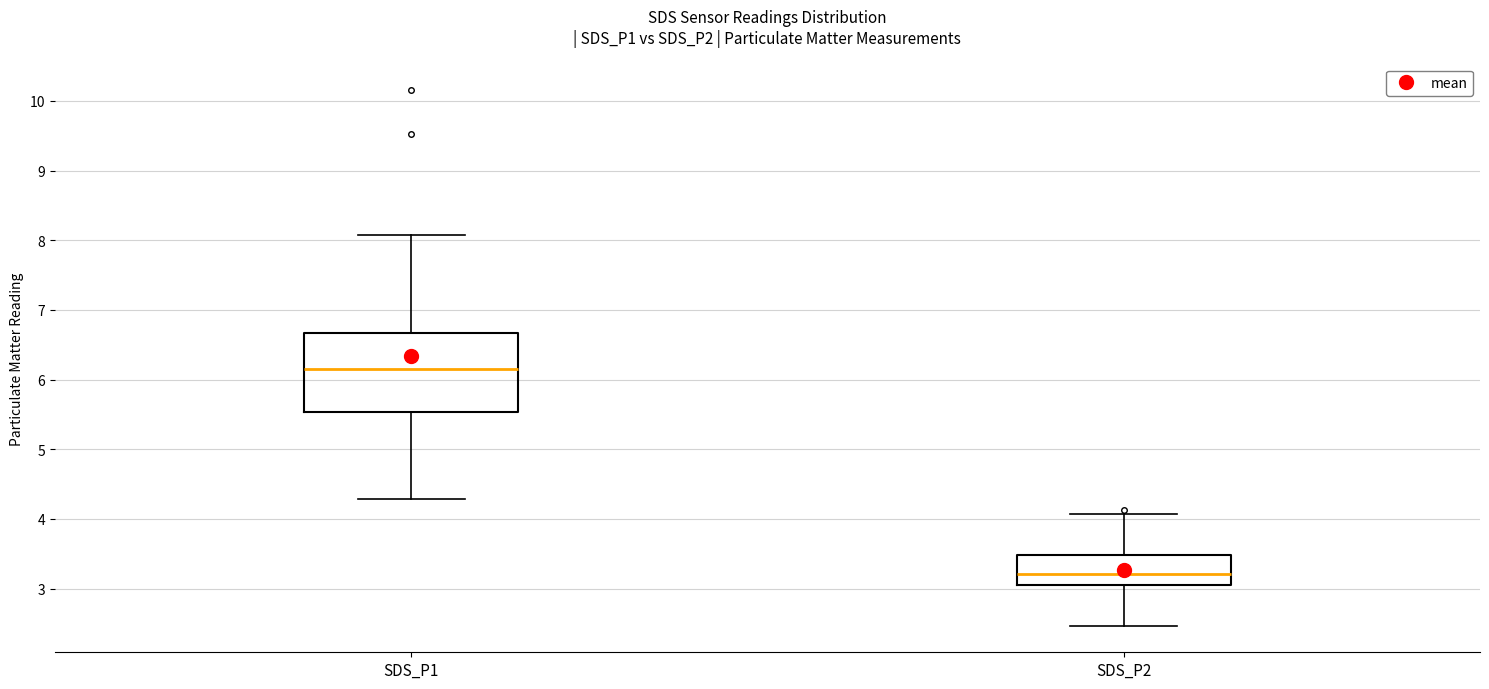

Comparing the boxes themselves (not the whiskers), which one is the tallest?

SDS_P1